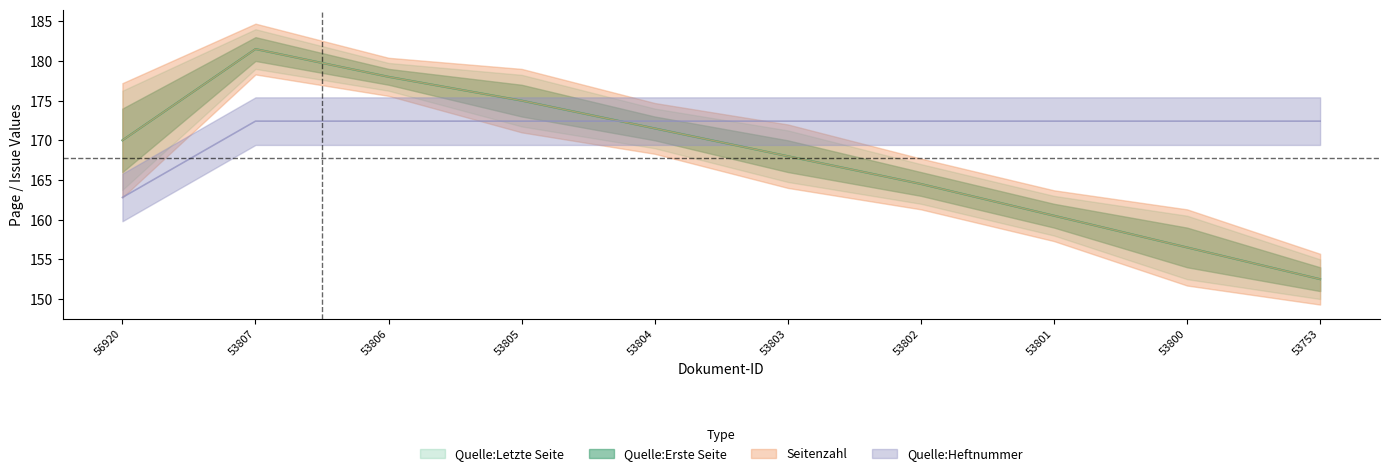

The value of Quelle:Heftnummer at 53800 is 172.4. True or false?

True